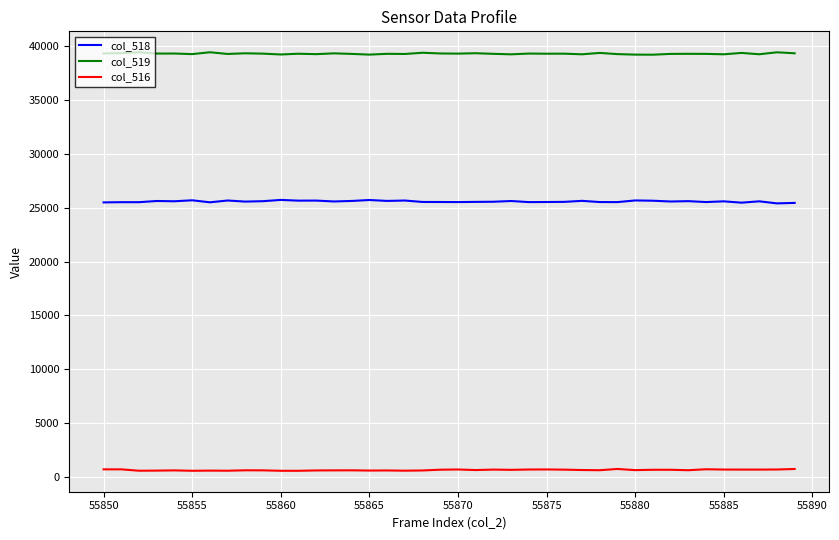

List the series in order of their overall mean, highest first.

col_519, col_518, col_516